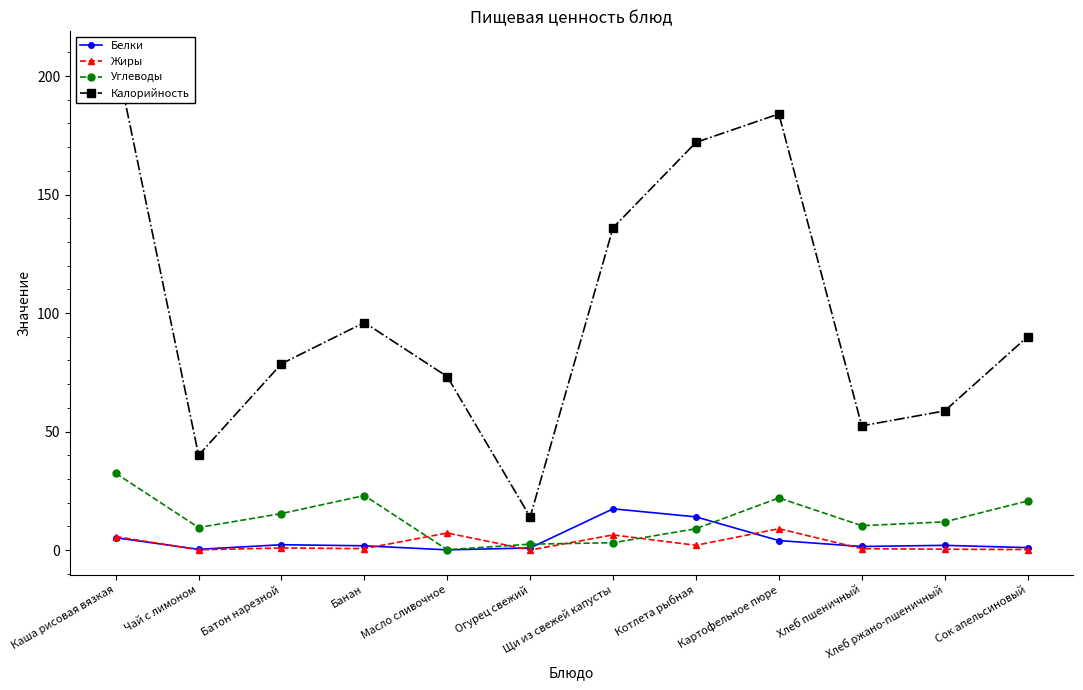

At which category is the sum across all series the highest?

Каша рисовая вязкая